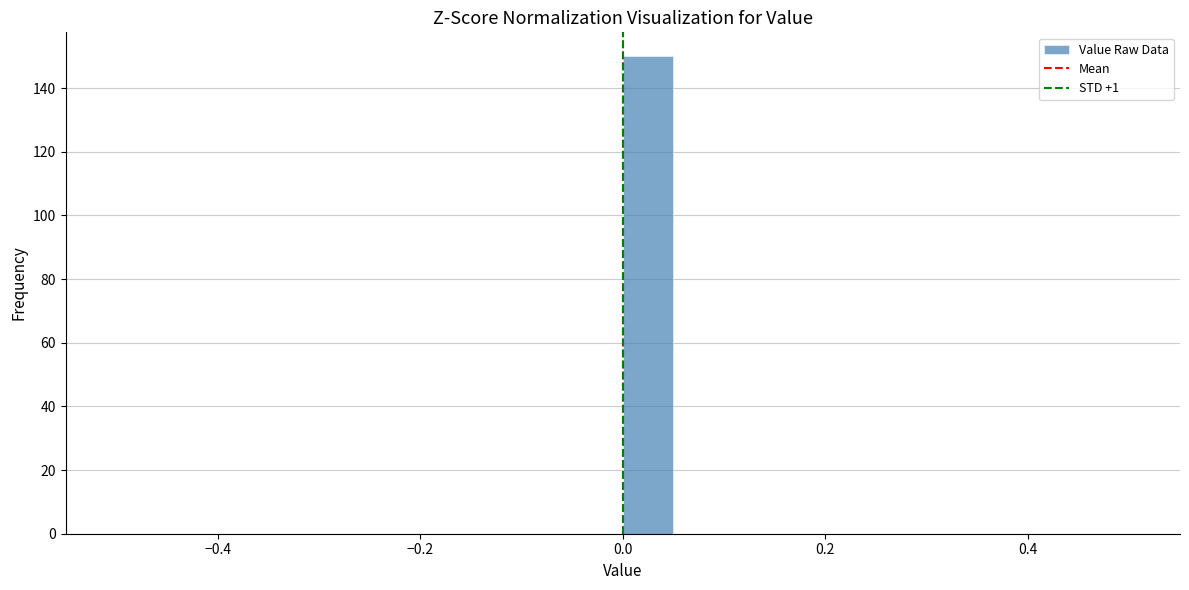

Around what value on the x-axis is the tallest bar? Give the approximate position of its centre, as read against the axis.

0.02